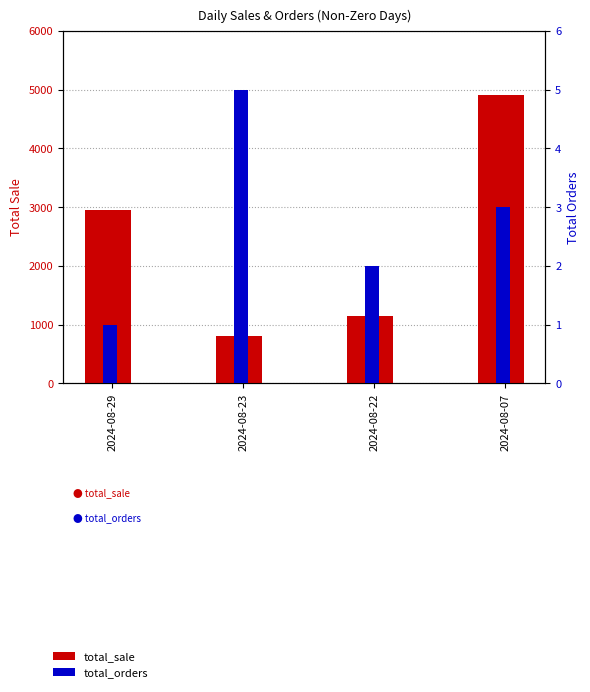

The value of total_sale at 2024-08-29 is 2947.8. True or false?

True